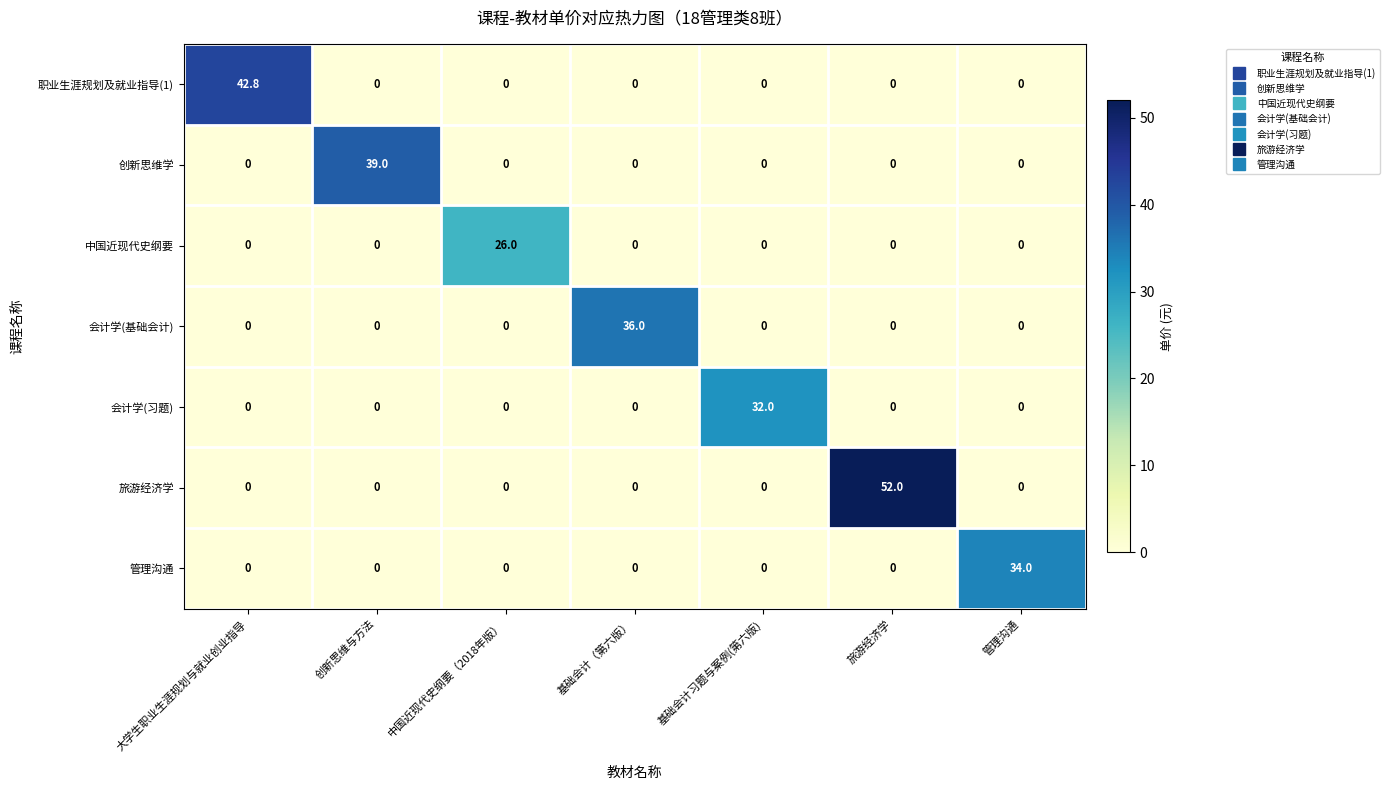

The 会计学(基础会计) series shows 25.2 at 创新思维与方法. True or false?

False